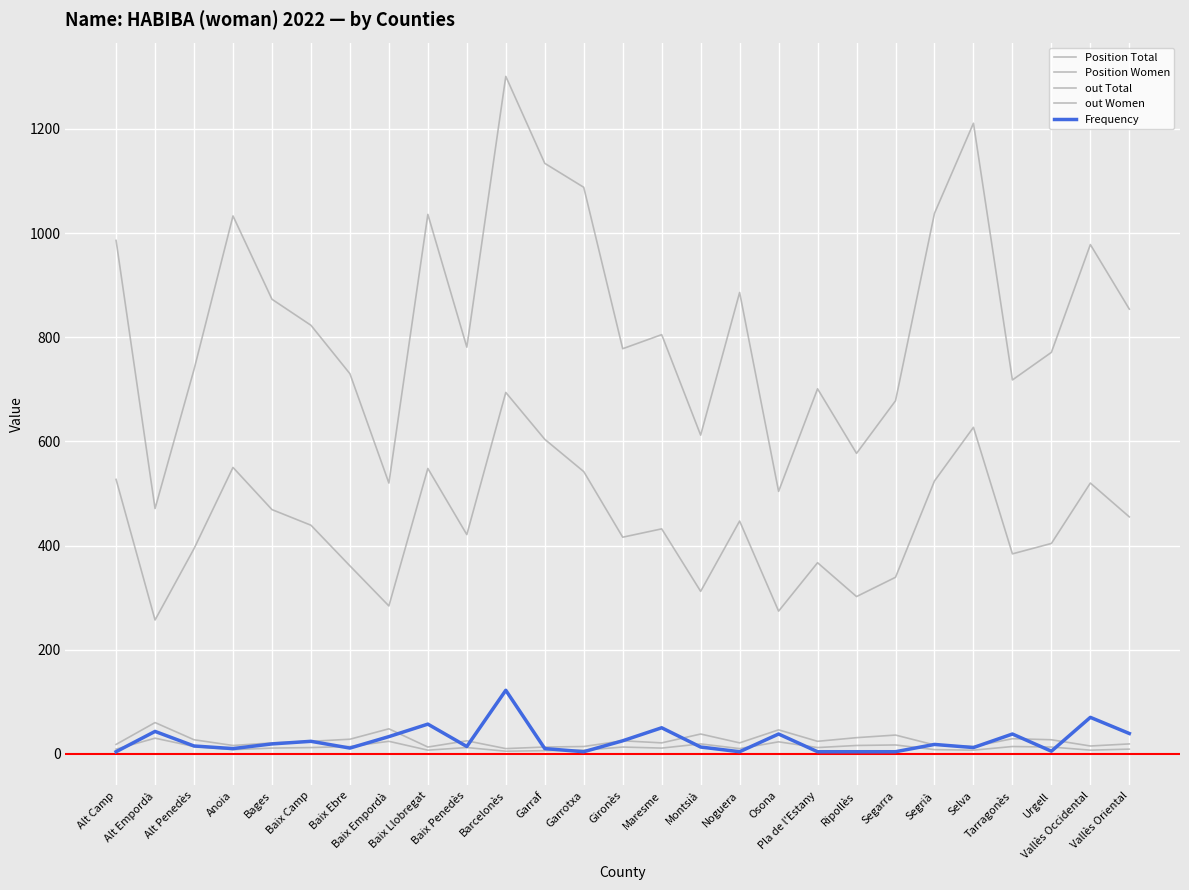

List the labels in order of out Total value, largest first.

Alt Empordà, Baix Empordà, Osona, Montsià, Segarra, Ripollès, Alt Penedès, Baix Ebre, Tarragonès, Gironès, Urgell, Baix Camp, Baix Penedès, Pla de l'Estany, Bages, Maresme, Noguera, Alt Camp, Vallès Oriental, Anoia, Segrià, Baix Llobregat, Garrotxa, Selva, Vallès Occidental, Garraf, Barcelonès